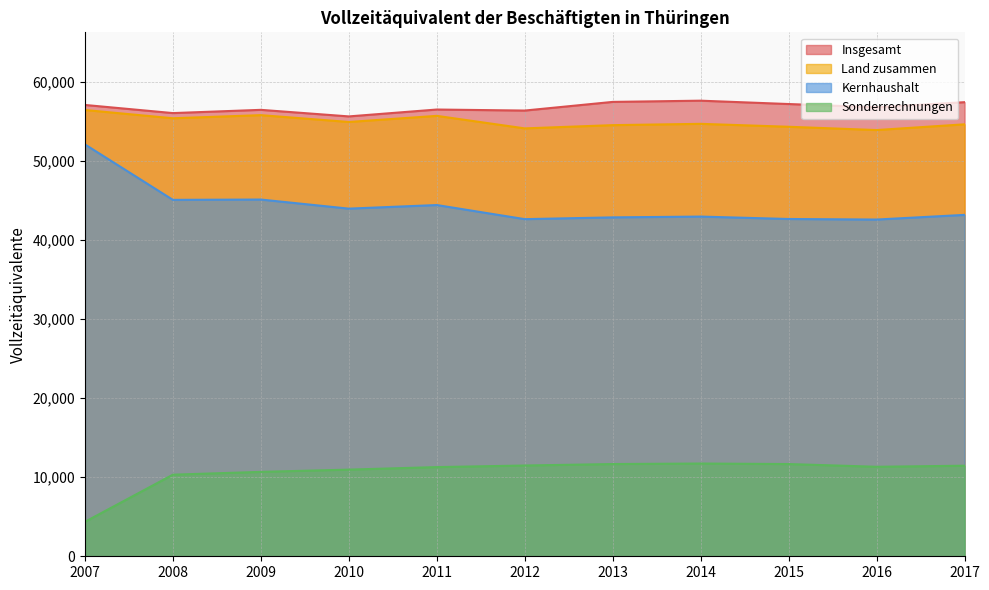

At which label does Sonderrechnungen reach its peak?

2014